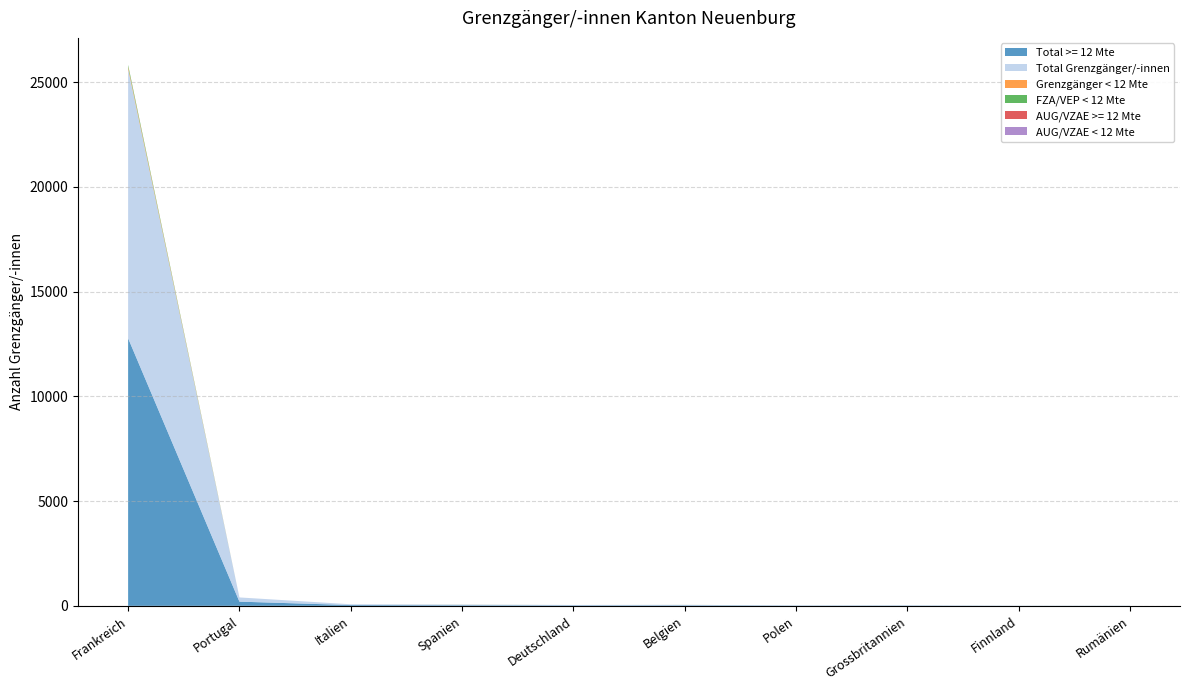

Reading right to left, transcribe all the data shown in this chart.

Total >= 12 Mte: 4	4	12	10	23	21	29	38	201	12774
Total Grenzgänger/-innen: 4	4	12	10	24	21	31	38	201	12866
Grenzgänger < 12 Mte: 0	0	0	0	1	0	2	0	0	92
FZA/VEP < 12 Mte: 0	0	0	0	1	0	2	0	0	92
AUG/VZAE >= 12 Mte: 0	0	0	0	0	0	0	0	0	0
AUG/VZAE < 12 Mte: 0	0	0	0	0	0	0	0	0	0